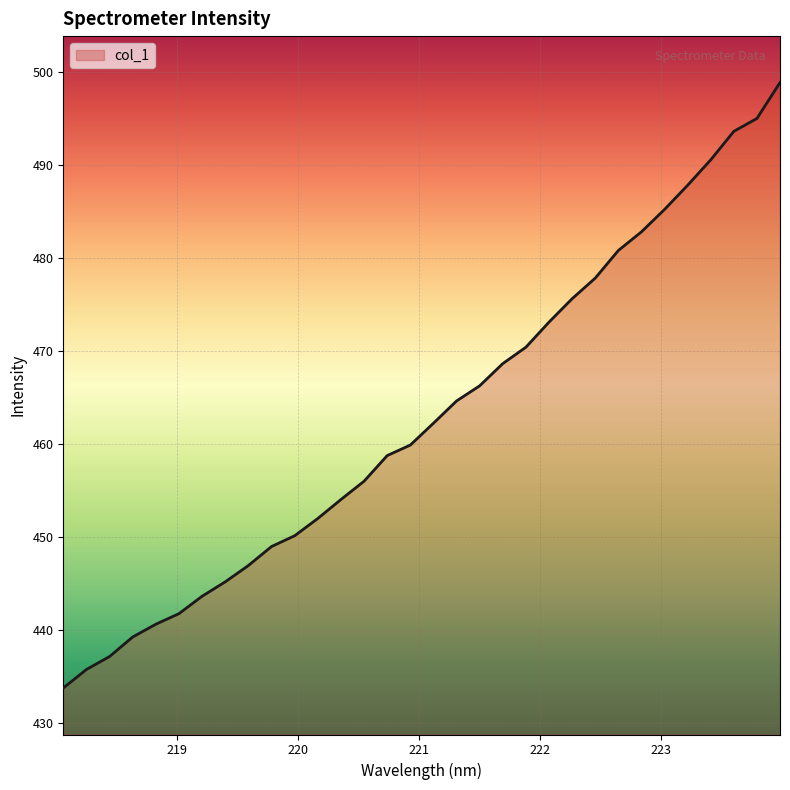

What is the difference between the maximum and minimum values?

65.1